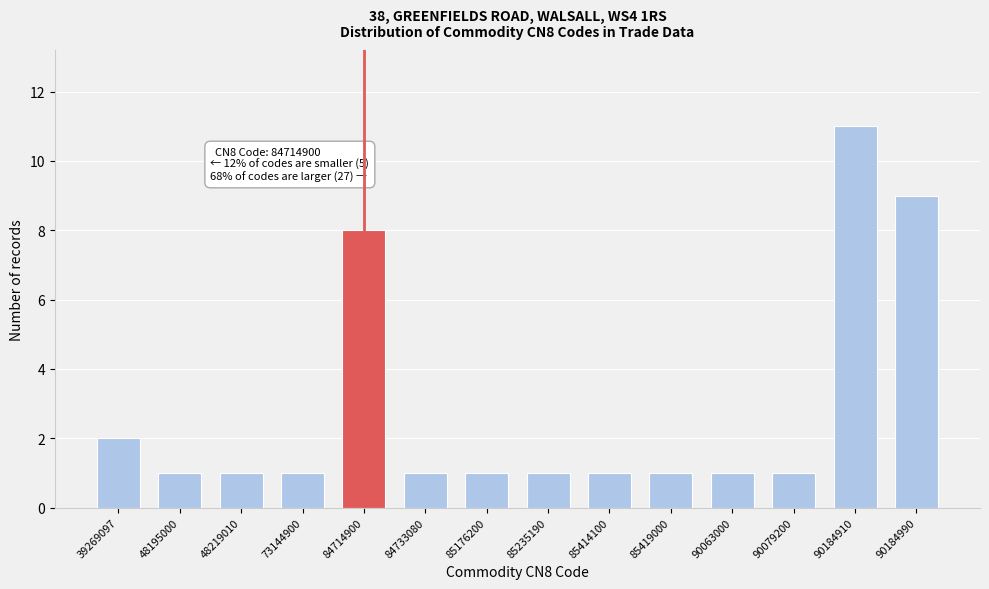

Reading left to right, what are all the values shown in this chart?

39269097=2	48195000=1	48219010=1	73144900=1	84714900=8	84733080=1	85176200=1	85235190=1	85414100=1	85419000=1	90063000=1	90079200=1	90184910=11	90184990=9